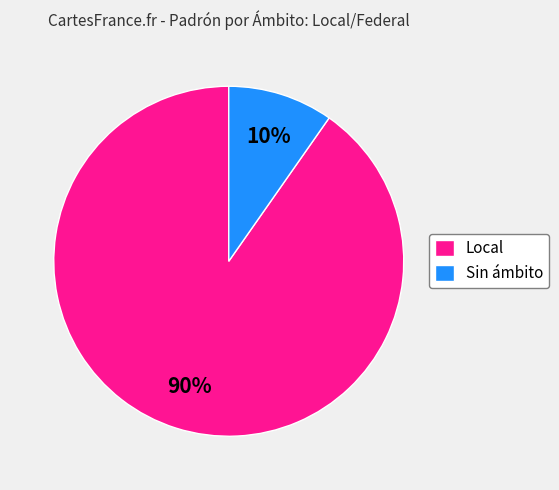

What is the largest slice in the pie chart?

Local